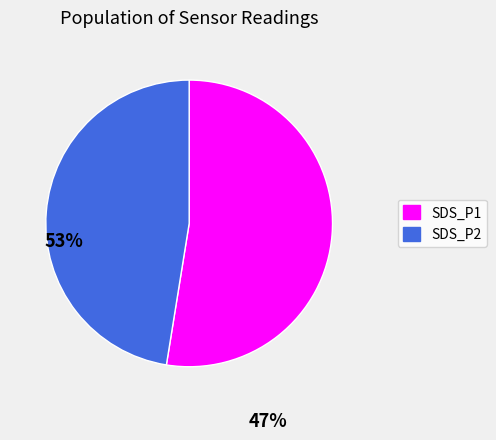

Which has a higher value, SDS_P2 or SDS_P1?

SDS_P1